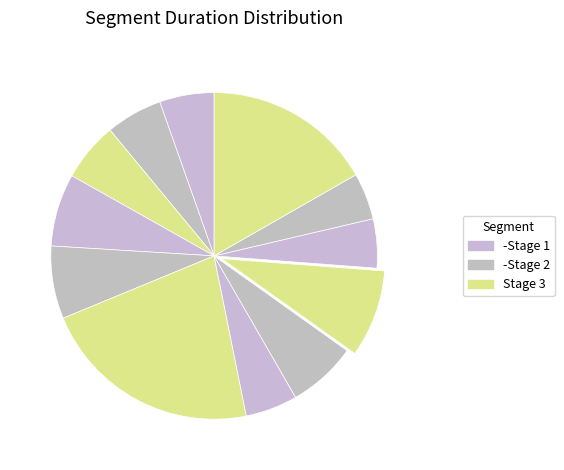

Count the number of slices in the pie.

12